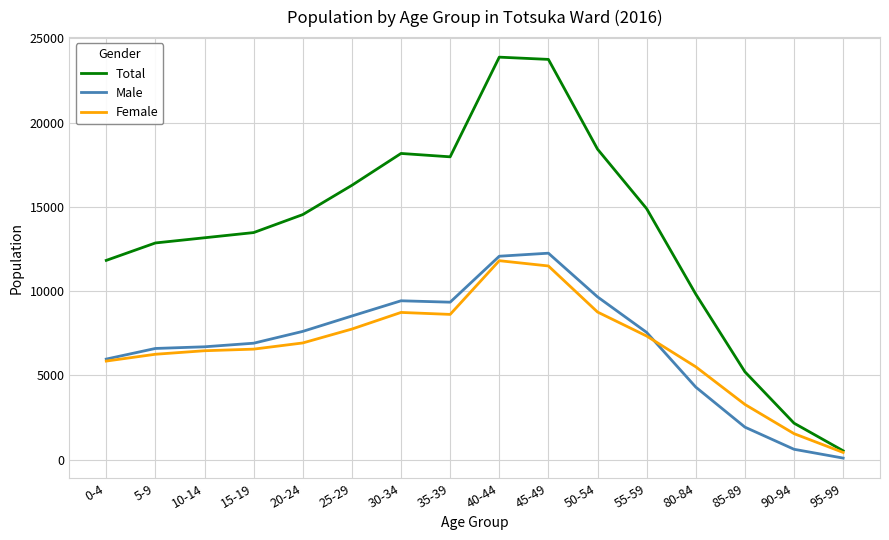

What is the approximate value of Total at 55-59, to the nearest 100?

14900